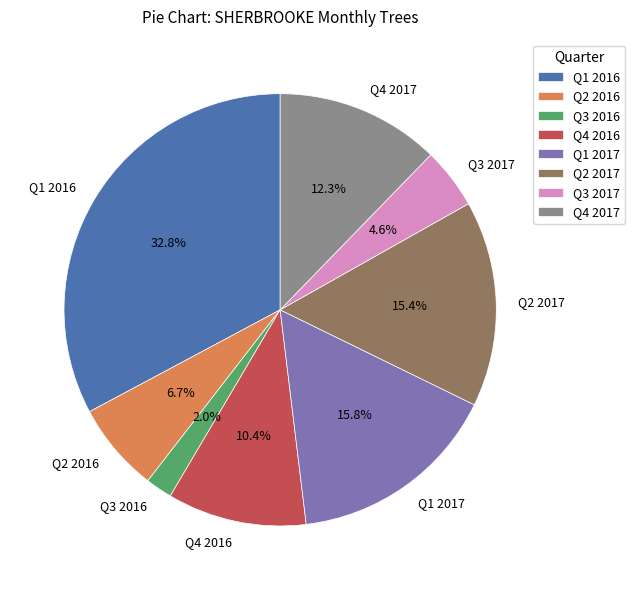

Which category has the smallest portion of the pie?

Q3 2016